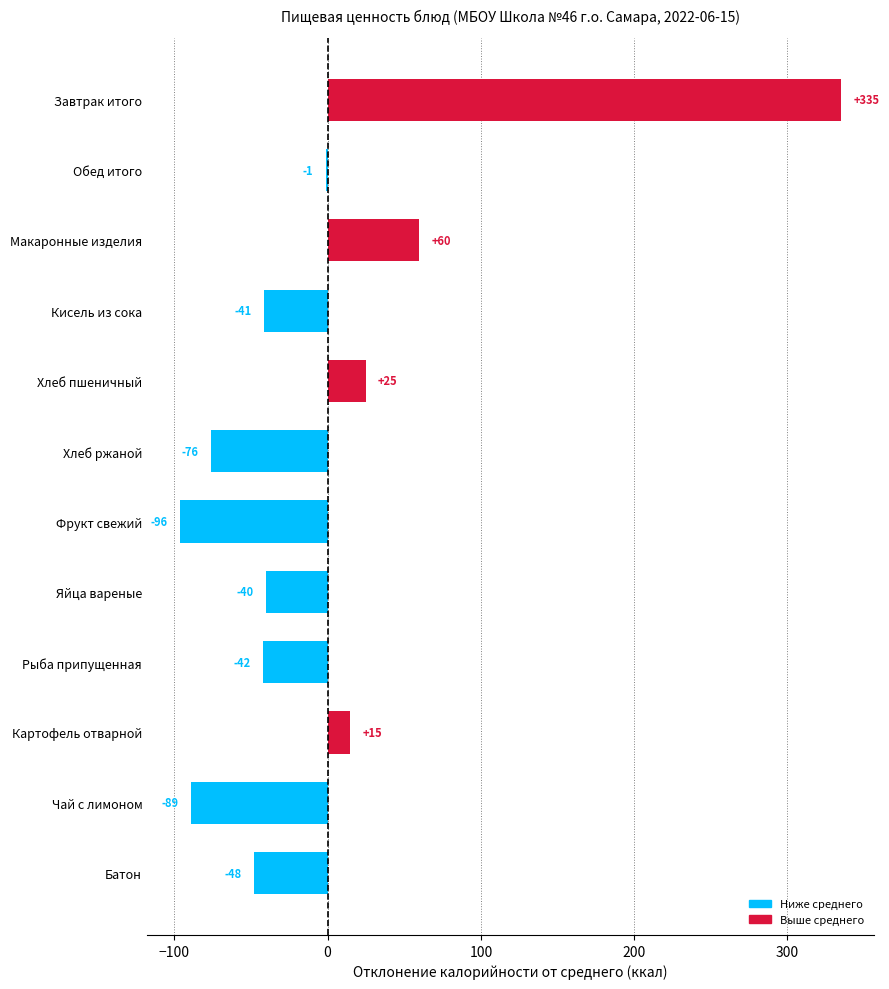

Which has a higher value, Макаронные изделия or Яйца вареные?

Макаронные изделия